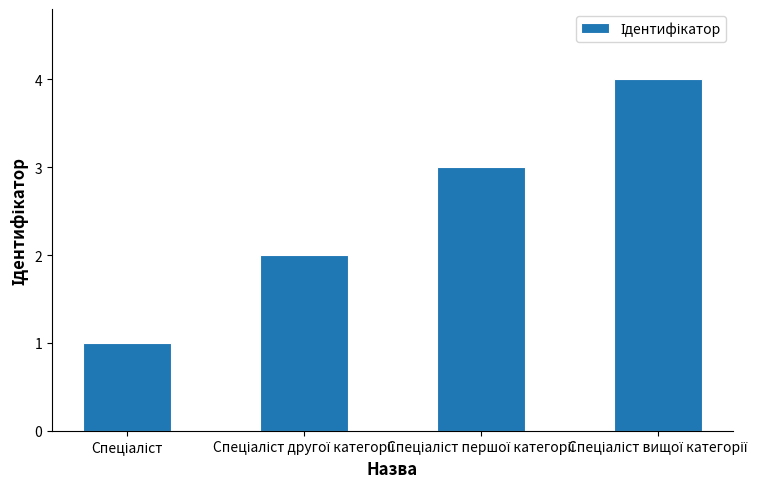

What is the sum of all values?

10